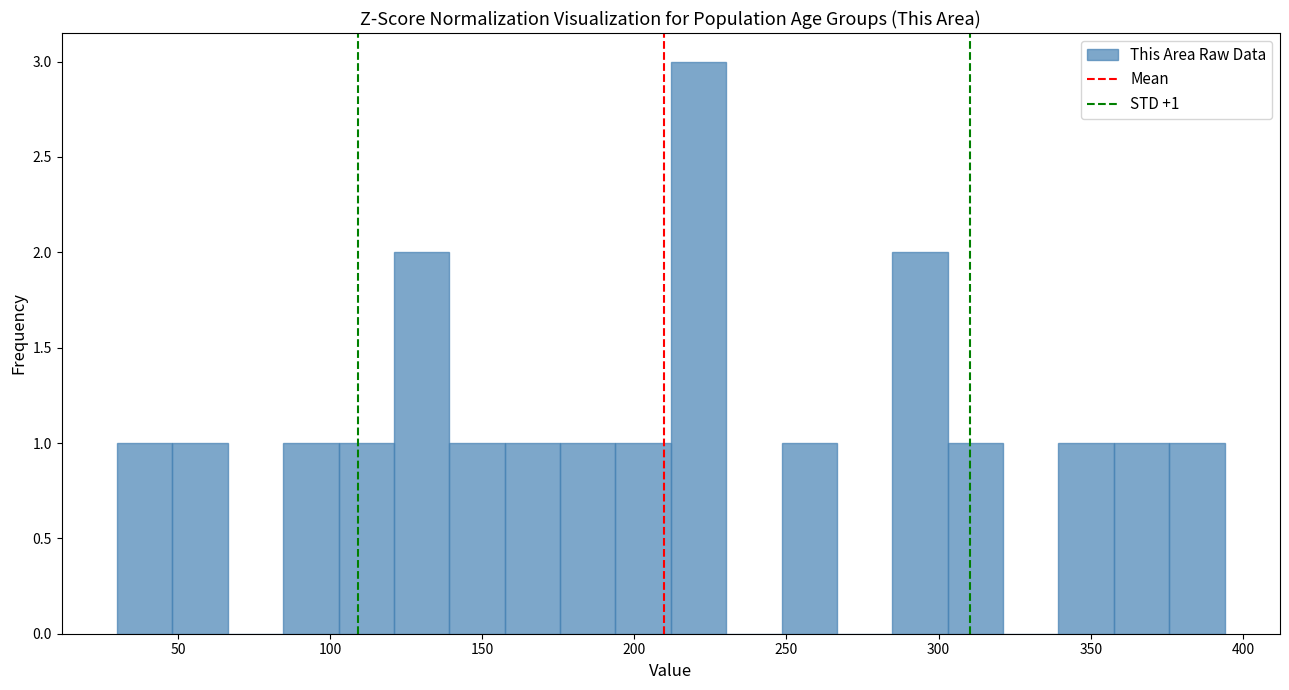

Around what value on the x-axis is the tallest bar? Give the approximate position of its centre, as read against the axis.

220